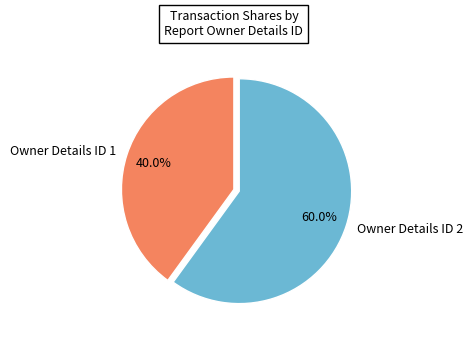

To the nearest percent, what is the average slice percentage?

50%